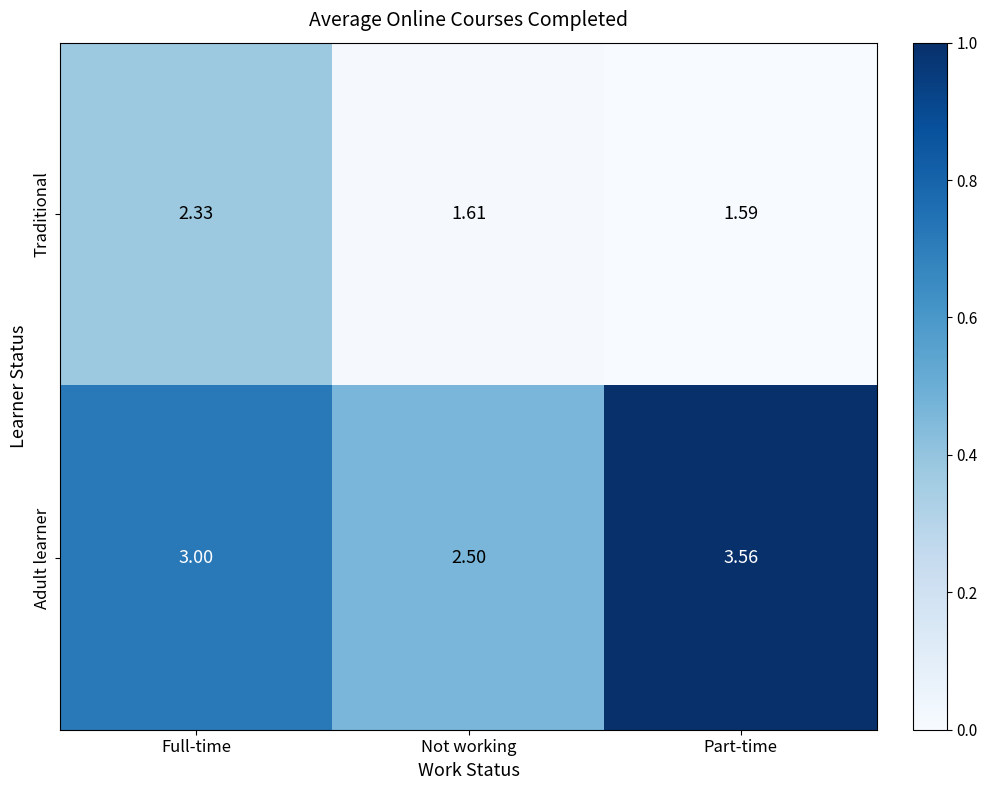

Which series has the largest range (max minus min)?

Adult learner